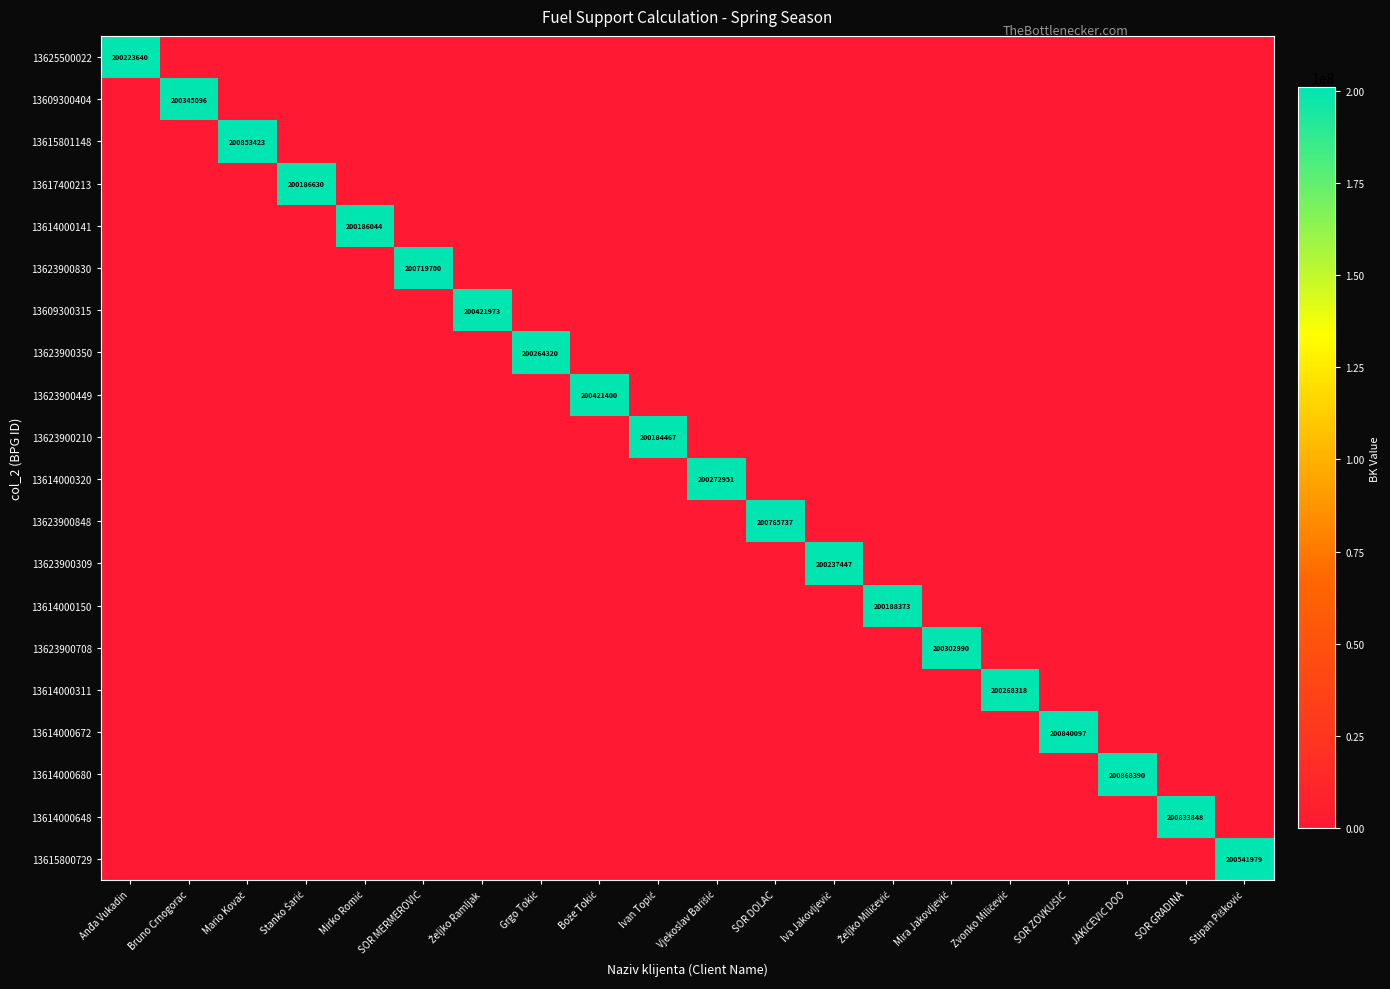

Is it true that 13614000672 equals 200840097 at SOR ZOVKUŠIĆ?

True